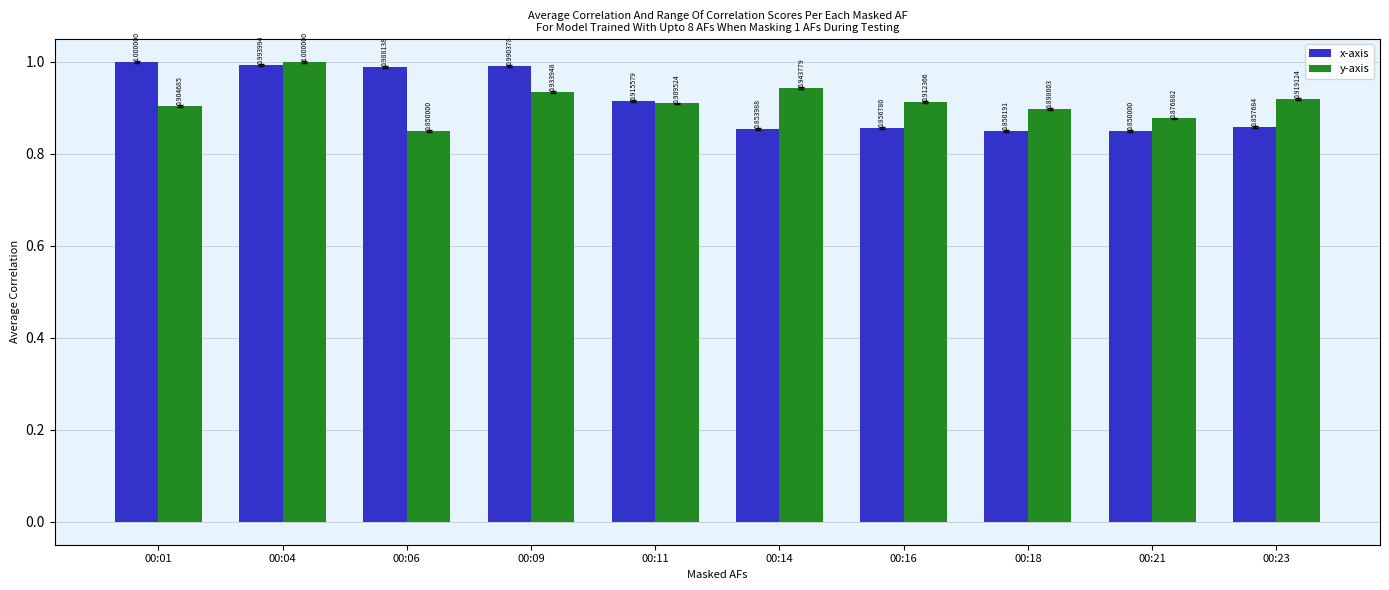

Which series changed the most between 00:04 and 00:09?

y-axis